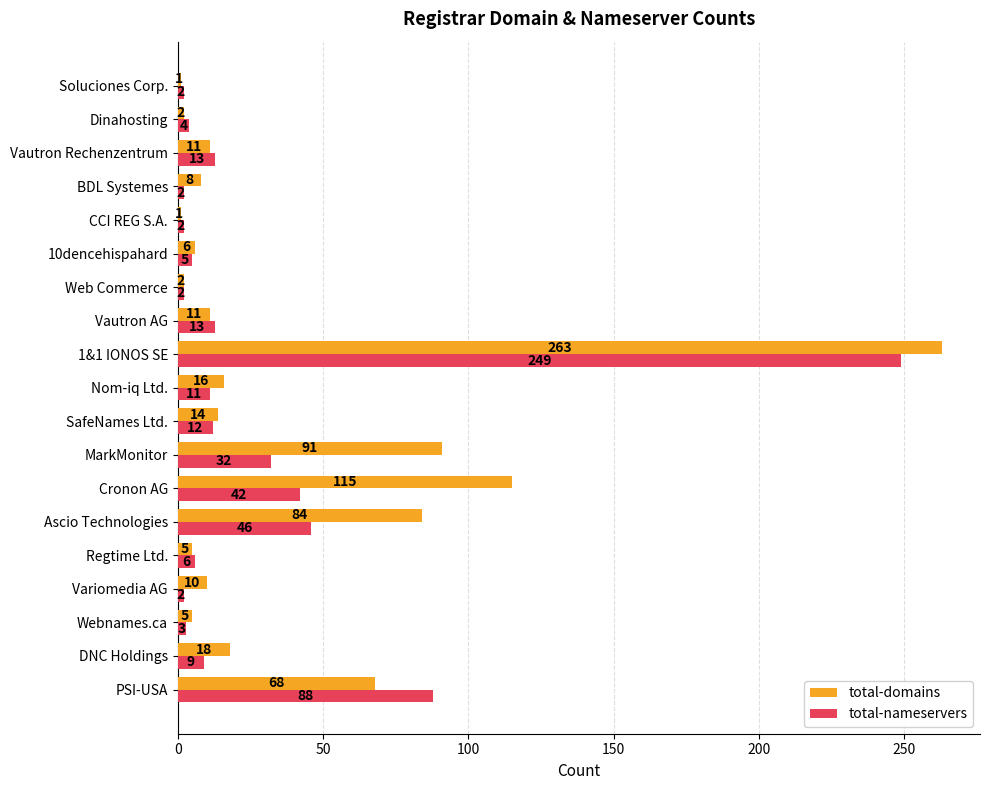

List the series in order of their overall mean, highest first.

total-domains, total-nameservers